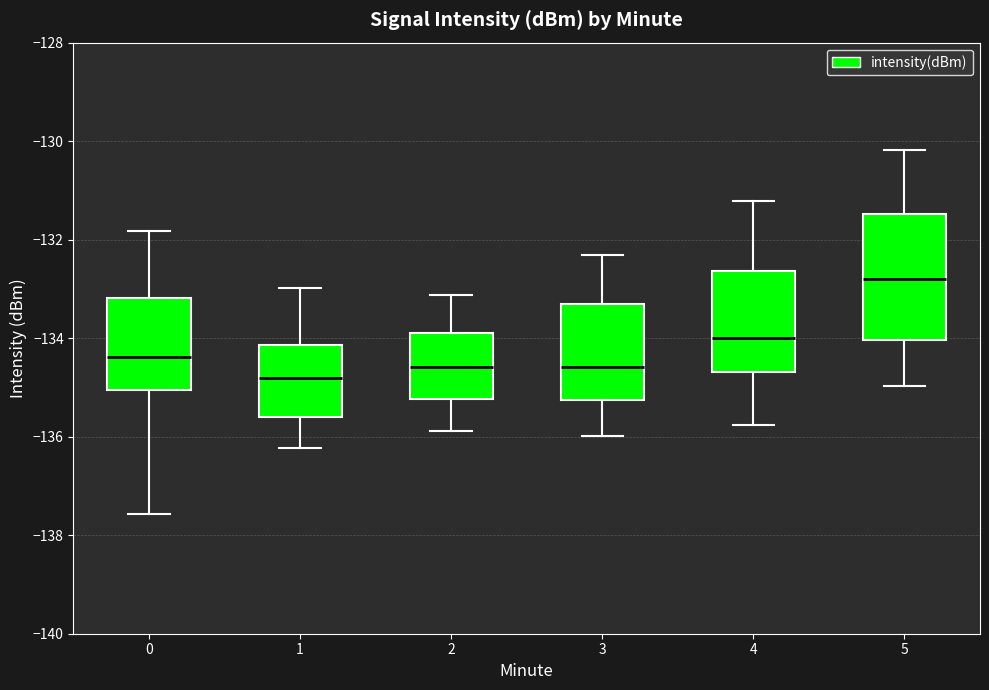

Where does the median line of the box at x = 4 sit on the y-axis? The values are not printed on the chart, so give them approximately, as read against the axis.

-134.0